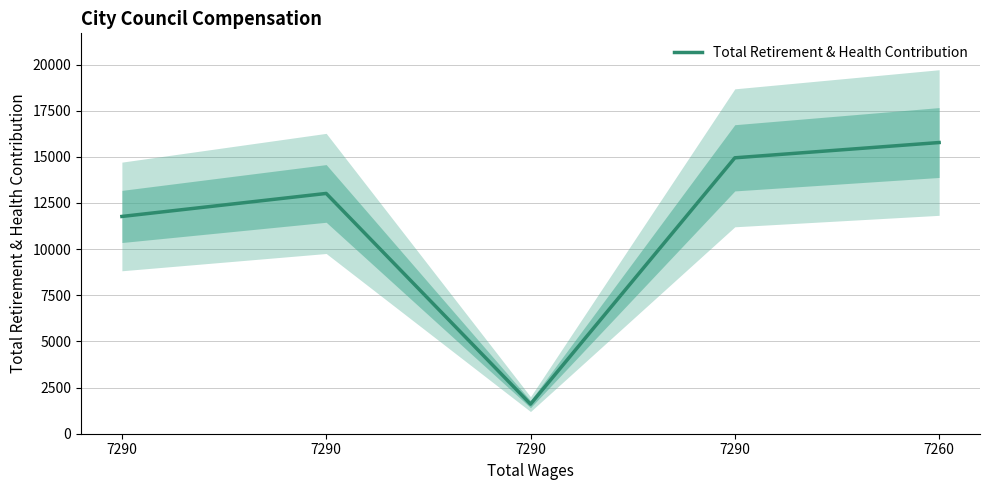

The chart shows a value of 14948 at 7290. True or false?

True